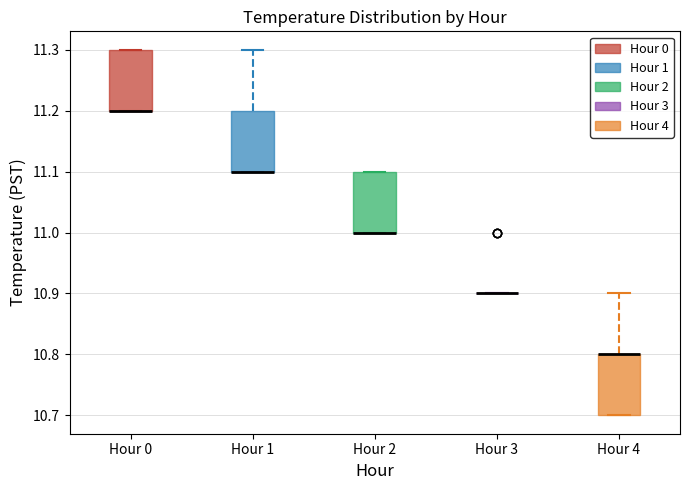

Reading left to right, read every box against the y-axis: the position of its median line, the range the box covers, and the ends of its whiskers. The values are not printed on the chart, so give them approximately, as read against the axis.

Hour 0: median 11.2 (drawn on the box's lower edge), box 11.2 to 11.3, whiskers 11.2 to 11.3
Hour 1: median 11.1 (drawn on the box's lower edge), box 11.1 to 11.2, whiskers 11.1 to 11.3
Hour 2: median 11.0 (drawn on the box's lower edge), box 11.0 to 11.1, whiskers 11.0 to 11.1
Hour 3: box collapsed to a line at 10.9, whiskers 10.9 to 10.9
Hour 4: median 10.8 (drawn on the box's upper edge), box 10.7 to 10.8, whiskers 10.7 to 10.9